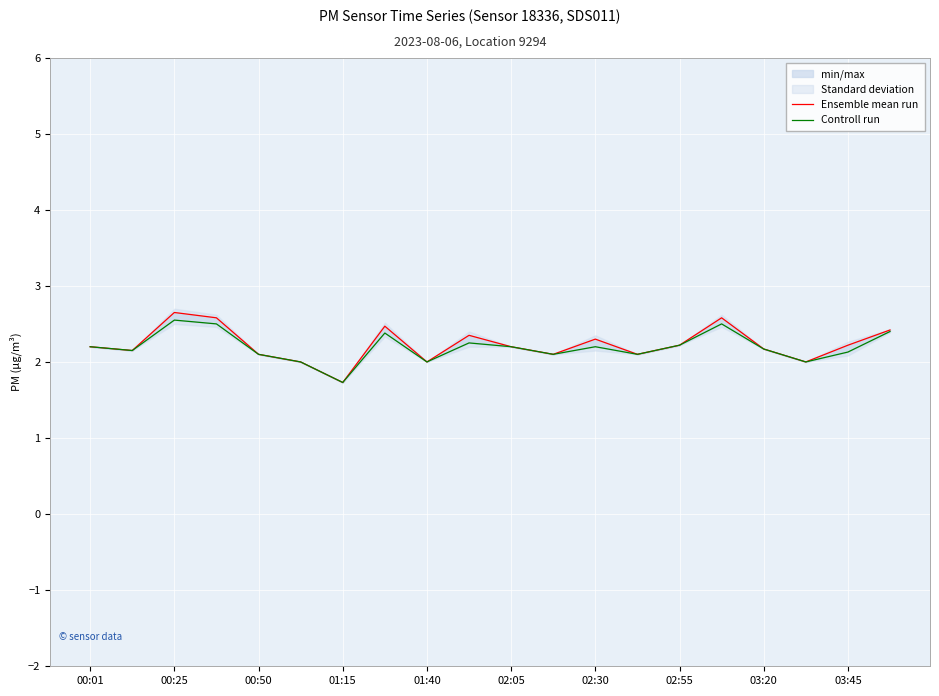

Rank the series at 02:55 from lowest to highest value.

Ensemble mean run, Controll run